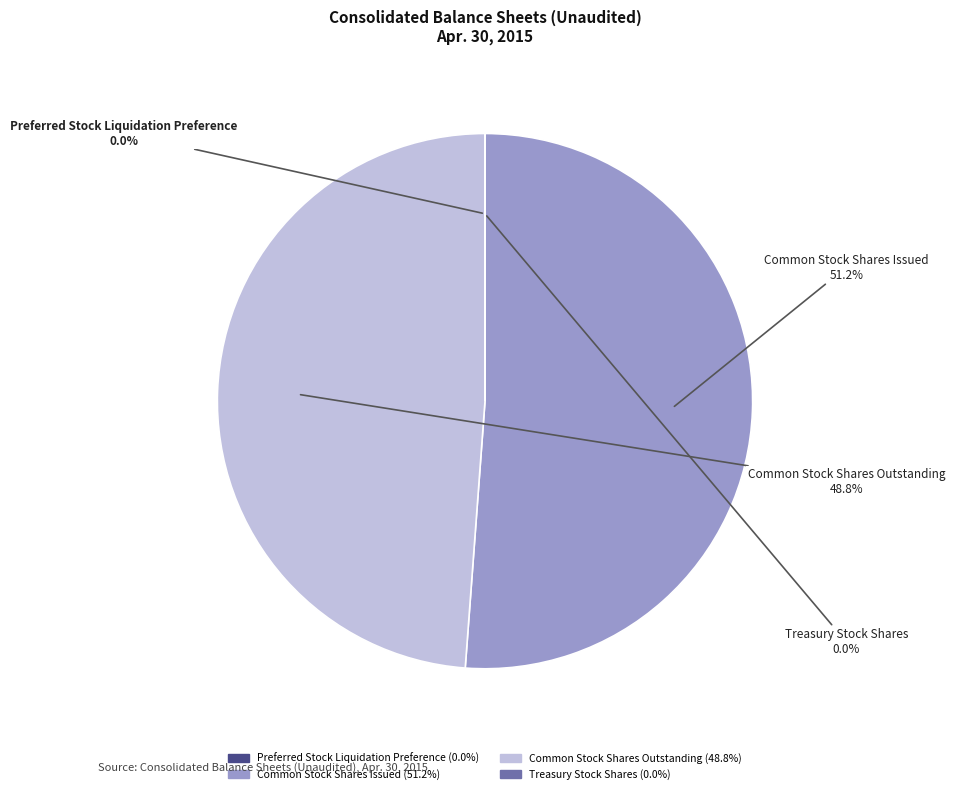

Is there a majority slice in this chart?

Yes